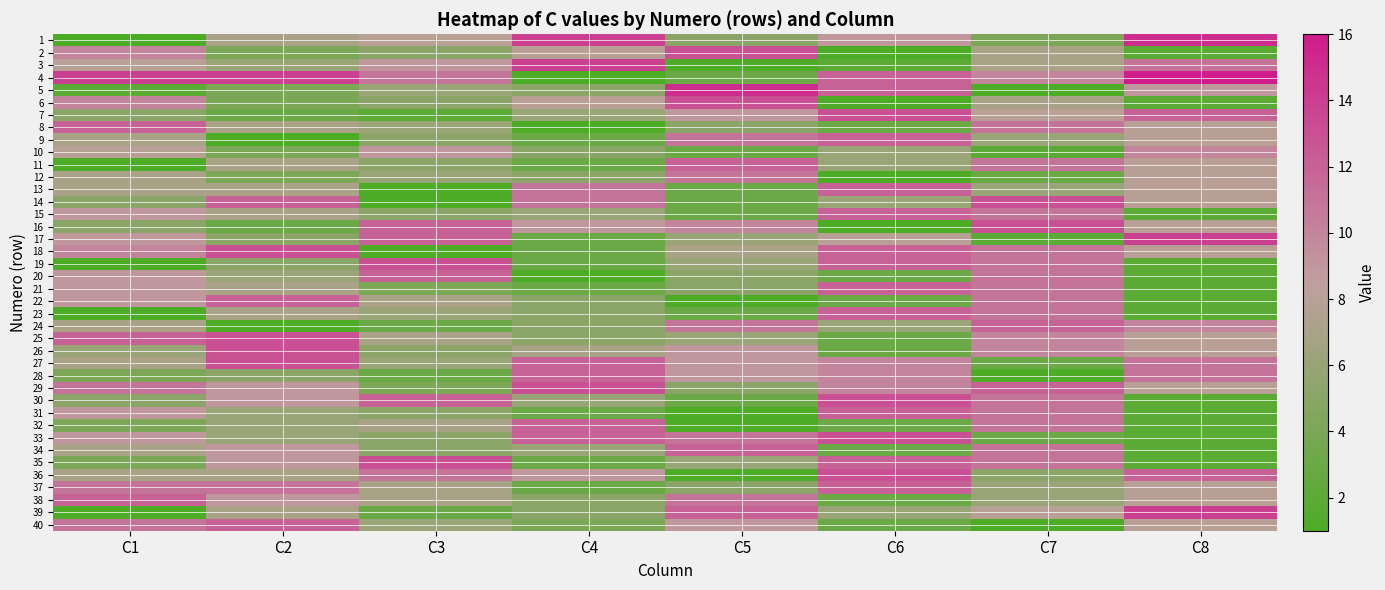

Reading right to left, list all the values displayed in this chart.

1: C8=15	C7=4	C6=9	C5=5	C4=14	C3=8	C2=7	C1=1
2: C8=2	C7=7	C6=1	C5=13	C4=8	C3=5	C2=4	C1=10
3: C8=11	C7=7	C6=2	C5=1	C4=14	C3=9	C2=6	C1=8
4: C8=16	C7=10	C6=12	C5=3	C4=1	C3=11	C2=14	C1=14
5: C8=9	C7=1	C6=12	C5=15	C4=5	C3=6	C2=4	C1=2
6: C8=2	C7=7	C6=1	C5=13	C4=8	C3=5	C2=4	C1=10
7: C8=12	C7=8	C6=13	C5=9	C4=6	C3=2	C2=3	C1=5
8: C8=8	C7=11	C6=3	C5=5	C4=1	C3=6	C2=7	C1=12
9: C8=8	C7=6	C6=12	C5=11	C4=3	C3=5	C2=1	C1=7
10: C8=10	C7=2	C6=6	C5=3	C4=5	C3=9	C2=4	C1=8
11: C8=8	C7=11	C6=6	C5=12	C4=3	C3=5	C2=7	C1=1
12: C8=8	C7=3	C6=1	C5=11	C4=5	C3=6	C2=4	C1=7
13: C8=8	C7=6	C6=12	C5=3	C4=11	C3=1	C2=7	C1=7
14: C8=8	C7=13	C6=6	C5=3	C4=11	C3=1	C2=12	C1=5
15: C8=2	C7=11	C6=12	C5=3	C4=6	C3=5	C2=7	C1=9
16: C8=8	C7=13	C6=1	C5=10	C4=9	C3=12	C2=3	C1=5
17: C8=14	C7=2	C6=8	C5=6	C4=3	C3=12	C2=5	C1=9
18: C8=8	C7=11	C6=12	C5=7	C4=3	C3=1	C2=13	C1=10
19: C8=2	C7=11	C6=12	C5=6	C4=3	C3=13	C2=5	C1=1
20: C8=2	C7=11	C6=3	C5=5	C4=1	C3=12	C2=6	C1=9
21: C8=2	C7=11	C6=12	C5=5	C4=3	C3=4	C2=7	C1=9
22: C8=2	C7=11	C6=3	C5=1	C4=5	C3=7	C2=12	C1=9
23: C8=2	C7=11	C6=12	C5=3	C4=5	C3=6	C2=7	C1=1
24: C8=10	C7=12	C6=6	C5=11	C4=5	C3=3	C2=1	C1=7
25: C8=8	C7=10	C6=3	C5=6	C4=5	C3=7	C2=13	C1=12
26: C8=8	C7=10	C6=3	C5=9	C4=7	C3=5	C2=13	C1=6
27: C8=11	C7=3	C6=10	C5=9	C4=12	C3=6	C2=13	C1=7
28: C8=11	C7=1	C6=10	C5=9	C4=12	C3=3	C2=5	C1=4
29: C8=8	C7=12	C6=10	C5=5	C4=13	C3=4	C2=9	C1=11
30: C8=2	C7=11	C6=13	C5=3	C4=6	C3=12	C2=9	C1=5
31: C8=2	C7=11	C6=12	C5=1	C4=3	C3=5	C2=6	C1=9
32: C8=2	C7=11	C6=3	C5=1	C4=12	C3=7	C2=6	C1=4
33: C8=2	C7=3	C6=13	C5=11	C4=12	C3=5	C2=6	C1=9
34: C8=2	C7=11	C6=3	C5=12	C4=6	C3=5	C2=9	C1=7
35: C8=2	C7=11	C6=12	C5=6	C4=3	C3=13	C2=9	C1=4
36: C8=12	C7=5	C6=13	C5=1	C4=9	C3=11	C2=7	C1=7
37: C8=8	C7=6	C6=12	C5=5	C4=3	C3=7	C2=11	C1=11
38: C8=8	C7=6	C6=3	C5=11	C4=5	C3=7	C2=9	C1=12
39: C8=14	C7=8	C6=6	C5=12	C4=5	C3=3	C2=7	C1=1
40: C8=8	C7=1	C6=3	C5=9	C4=4	C3=6	C2=12	C1=11